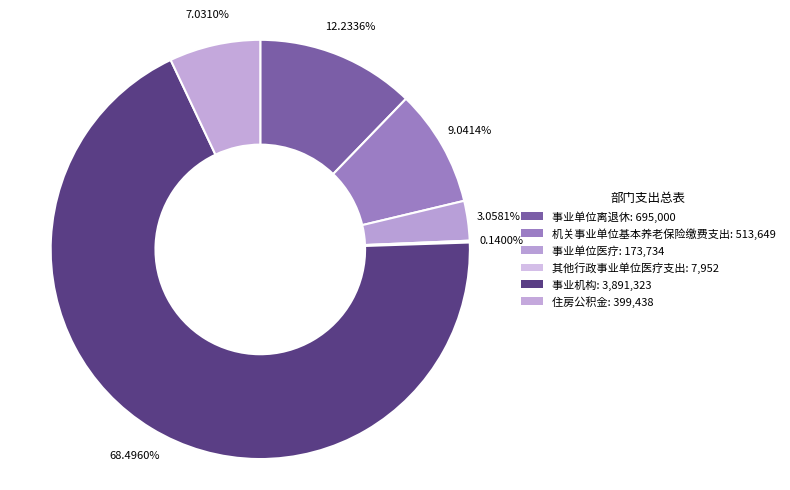

What is the smallest slice in the pie chart?

其他行政事业单位医疗支出